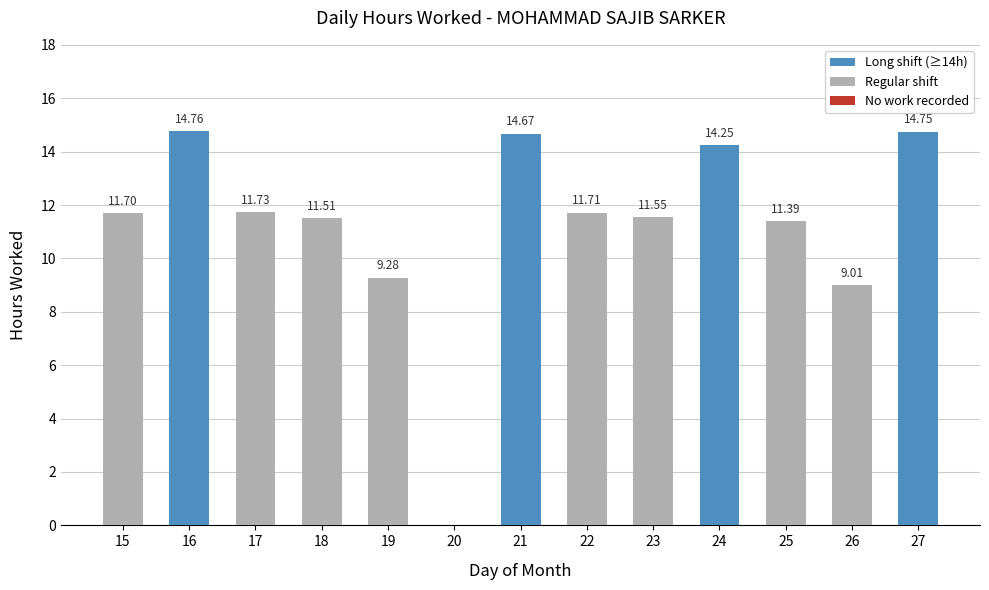

What is the sum of the values at 19 and 16?

24.0